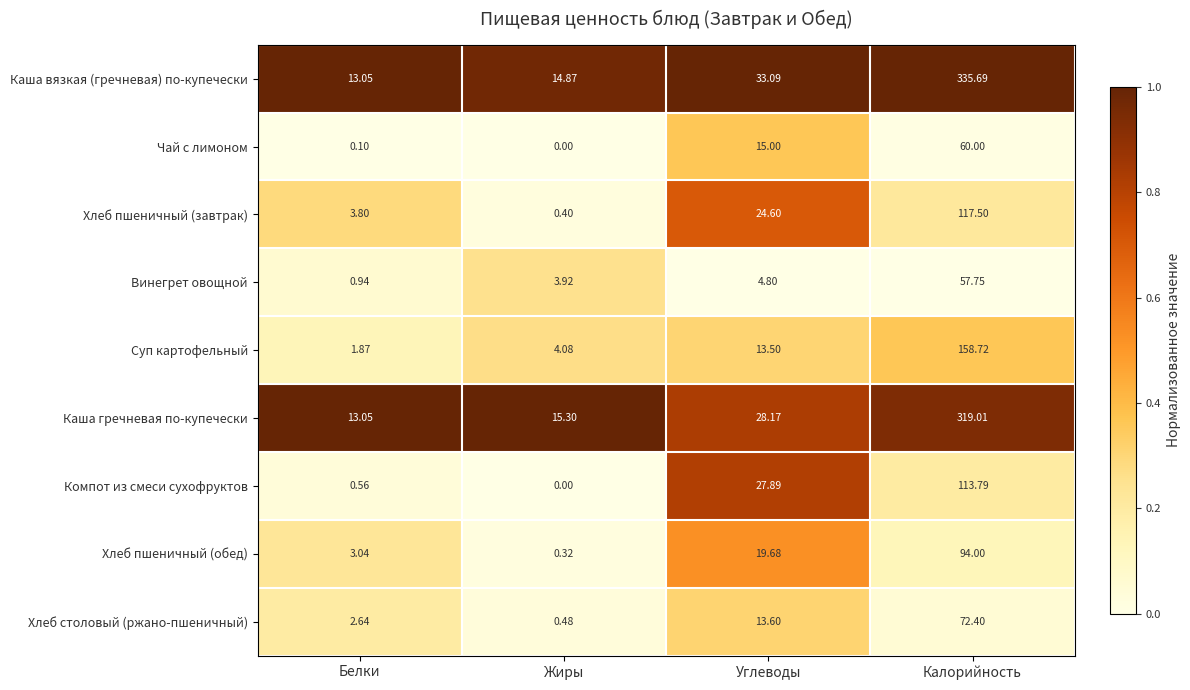

At which label does Суп картофельный reach its peak?

Калорийность